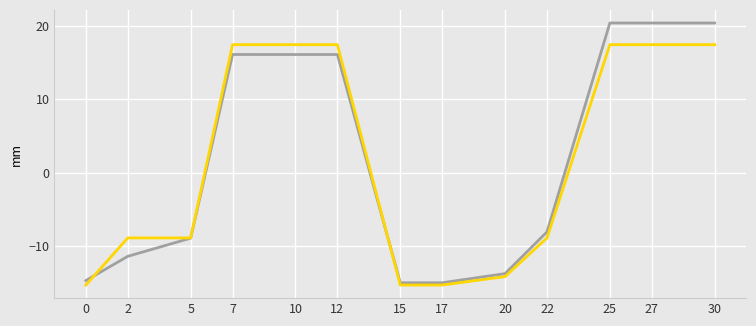

What is the smallest value displayed?

-15.3